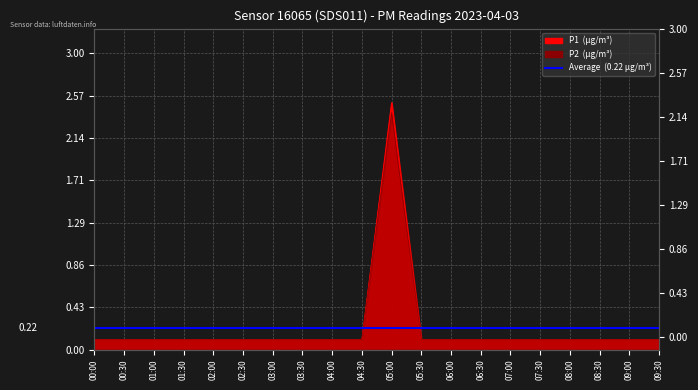

At which category does P1 reach its first local peak?

05:00